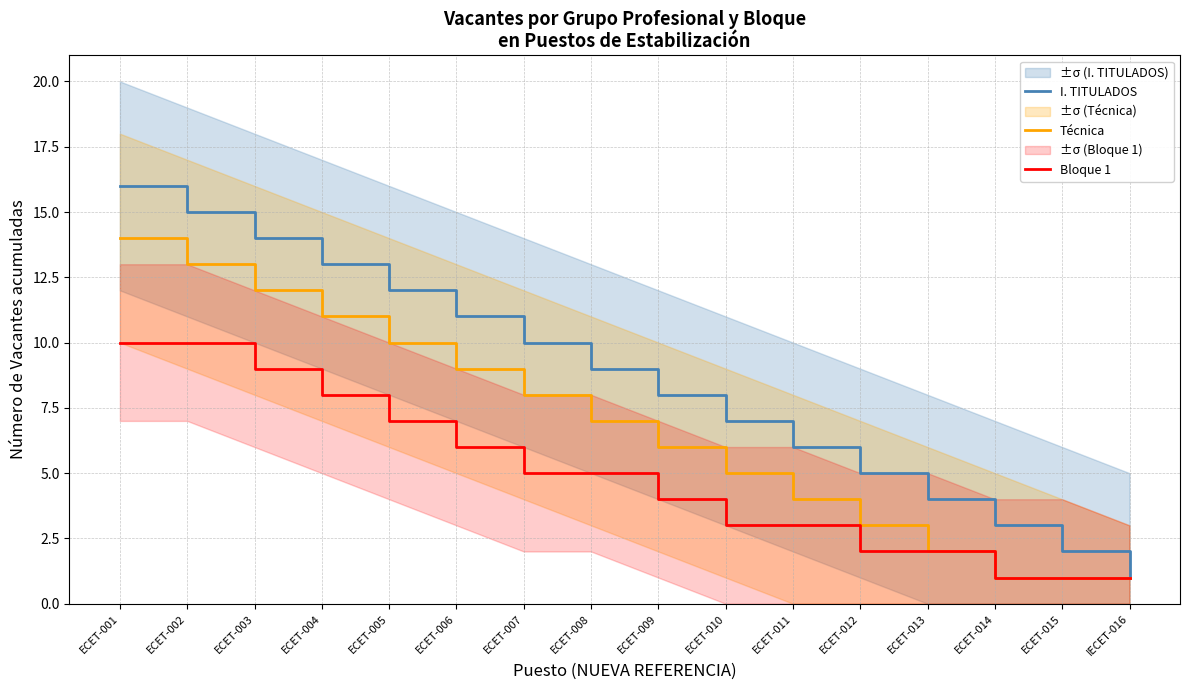

At which label is Bloque 1 closest to 5?

ECET-007